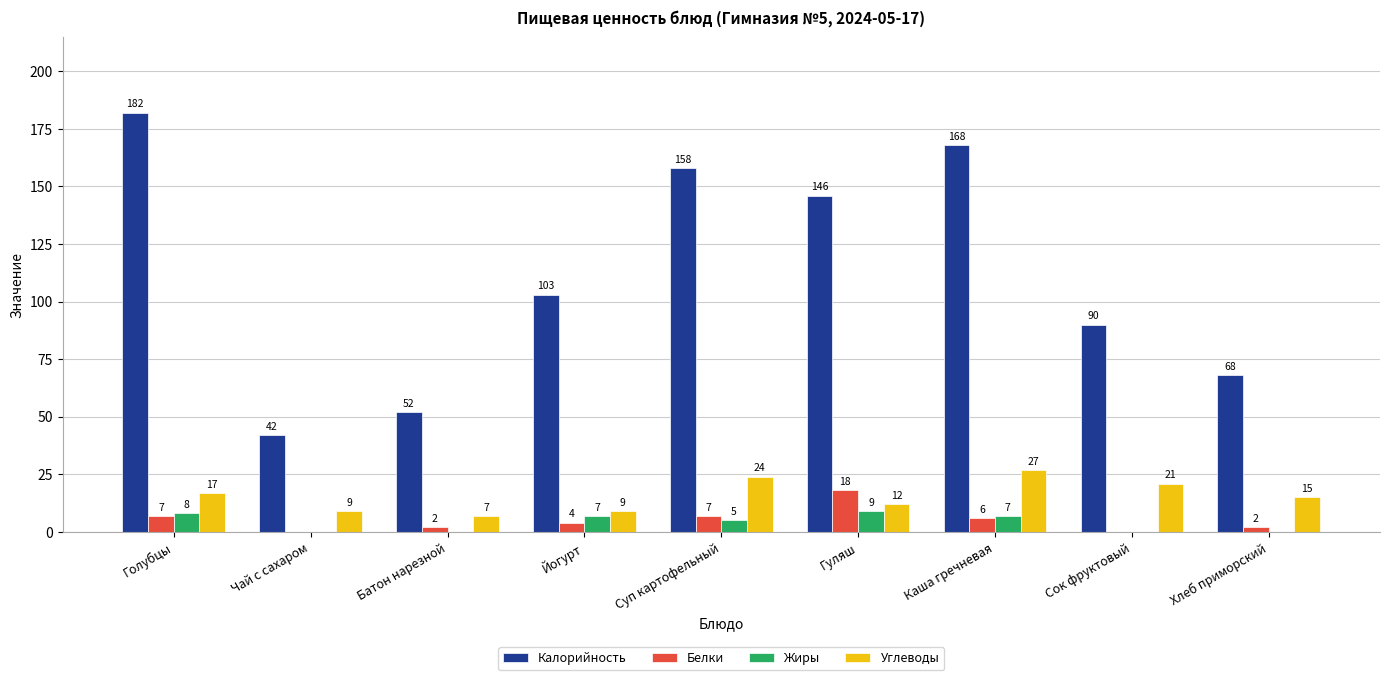

What is the difference between the Жиры values at Суп картофельный and Йогурт?

2